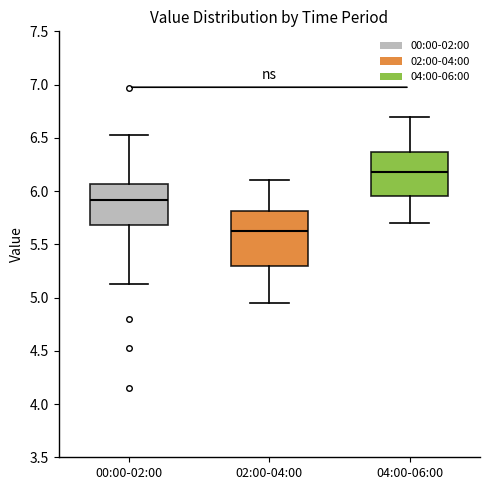

Where does the median line of the box for 00:00-02:00 sit on the y-axis? The values are not printed on the chart, so give them approximately, as read against the axis.

5.90